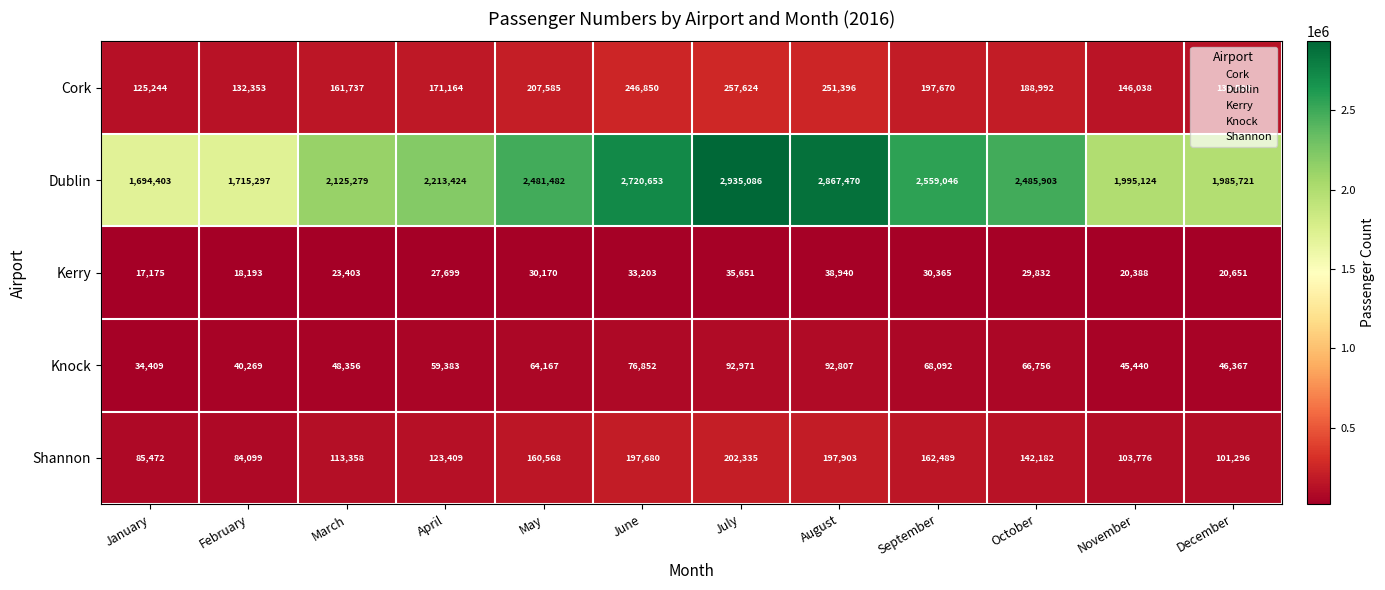

List the series in order of their peak value, lowest first.

Kerry, Knock, Shannon, Cork, Dublin